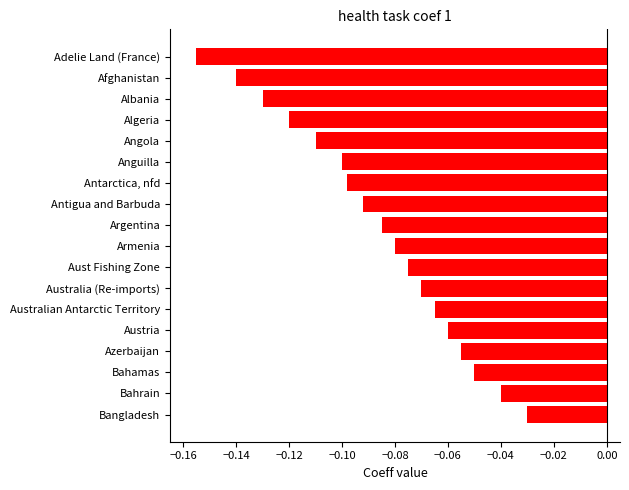

The value at Aust Fishing Zone is -0.1. True or false?

True